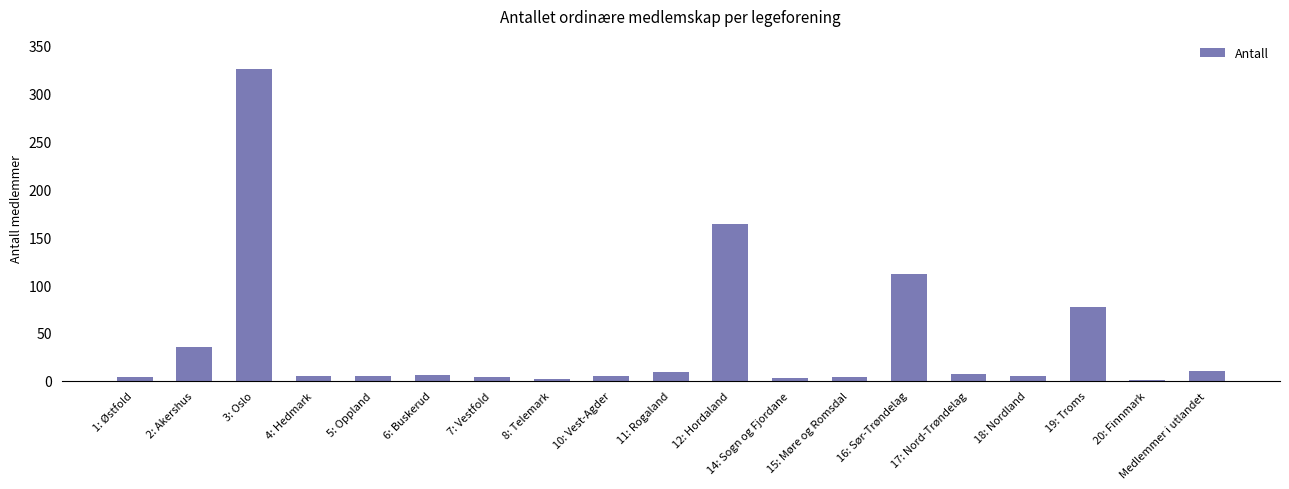

What is the change in value from 16: Sør-Trøndelag to Medlemmer i utlandet?

-102